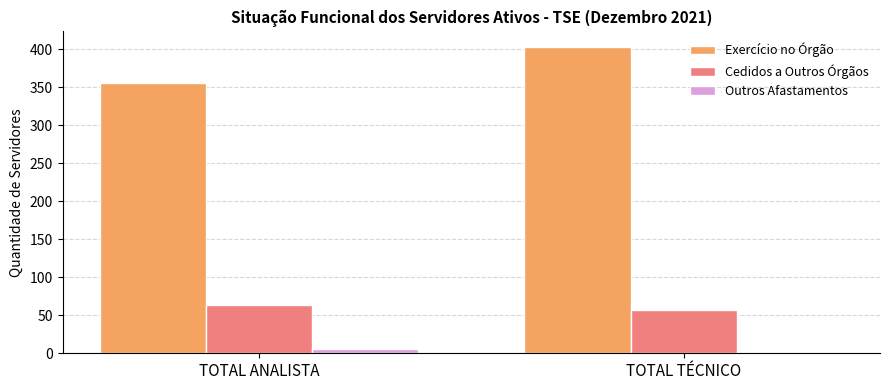

What is the highest value of the Outros Afastamentos series?

5